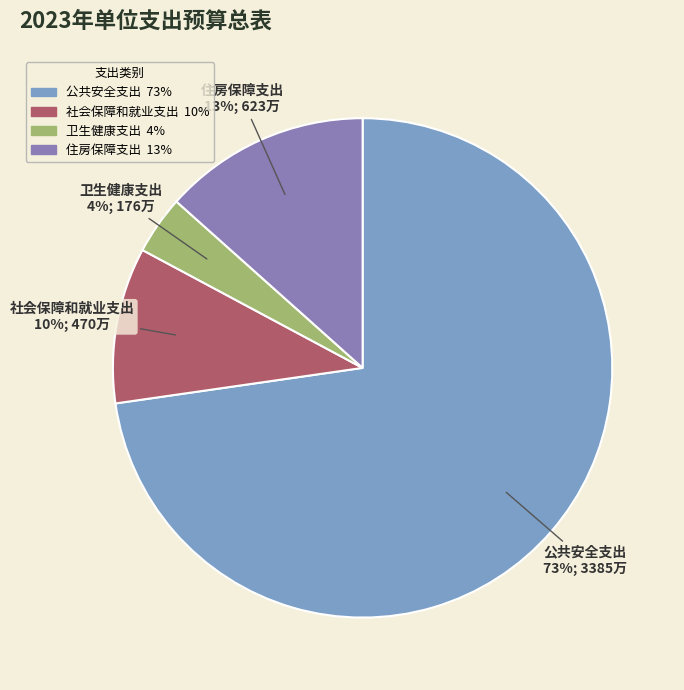

Is there a majority slice in this chart?

Yes